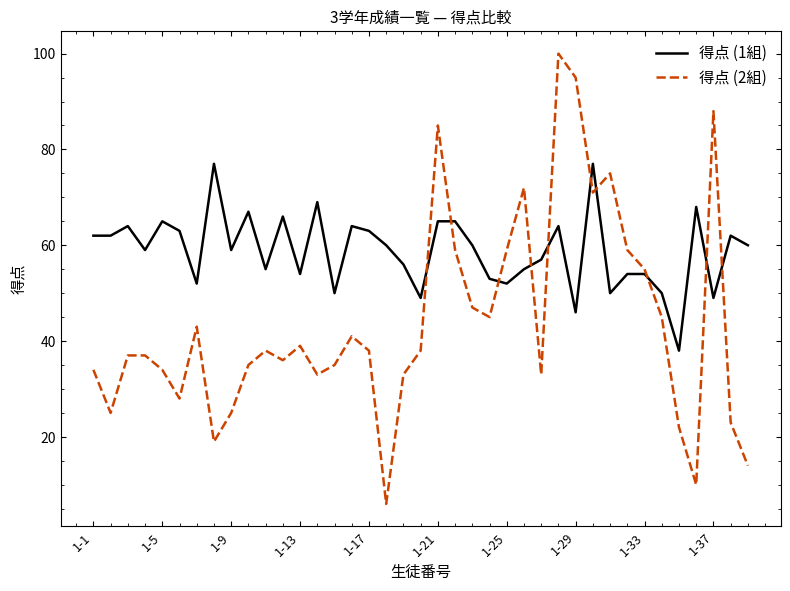

Rank the series by their average value, from highest to lowest.

得点 (1組), 得点 (2組)